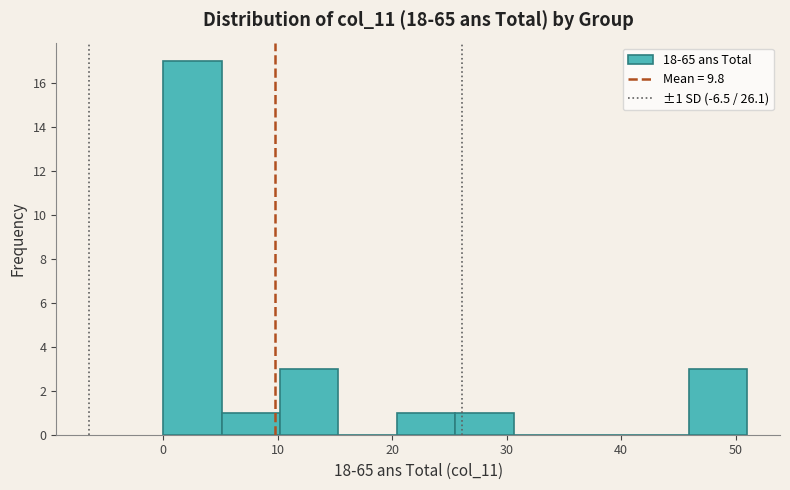

Which range on the x-axis has the tallest bar?

0.0 to 5.1